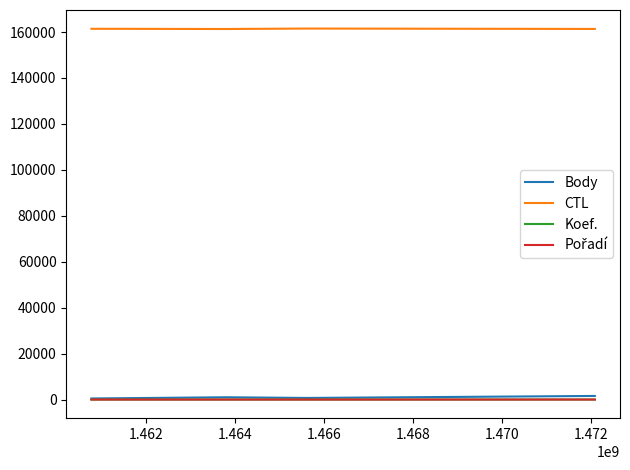

Count the number of categories in the chart.

4